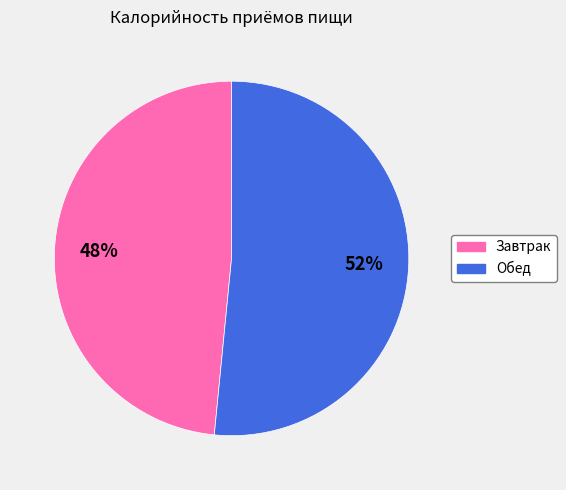

To the nearest percent, what is the combined percentage of Обед and Завтрак?

100%